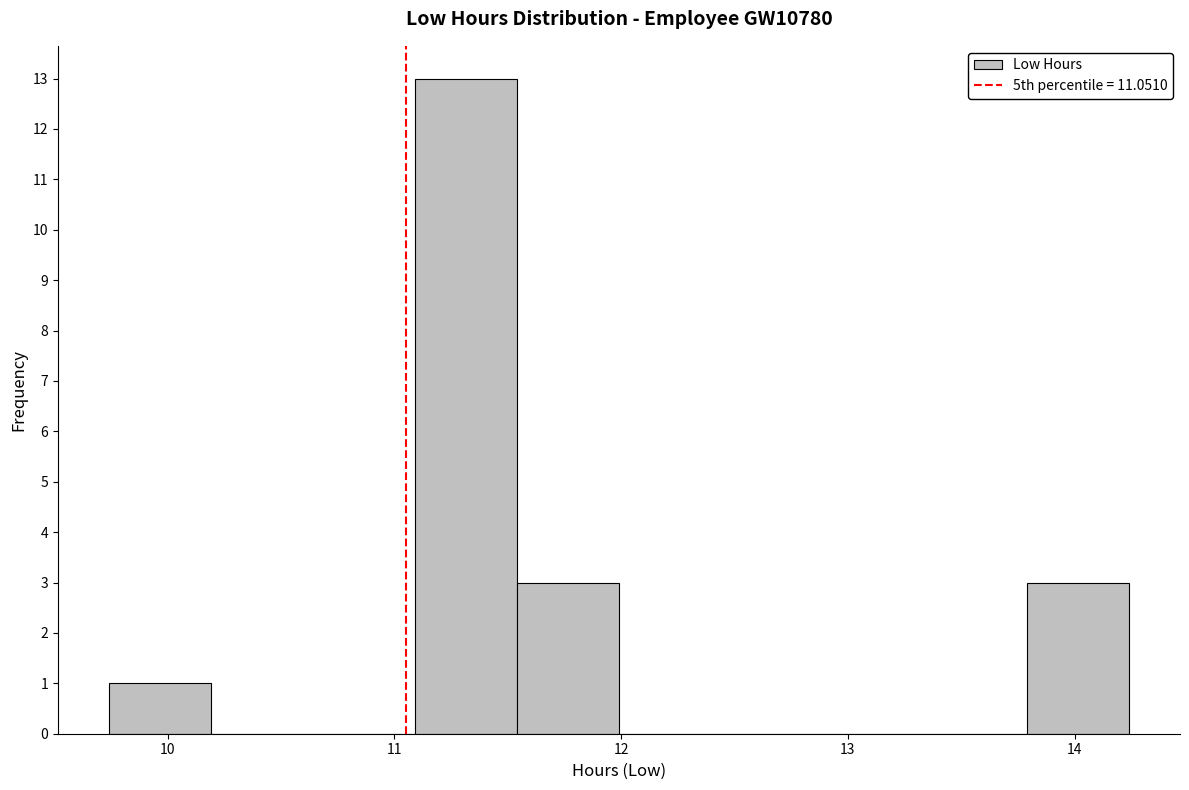

Reading left to right, list every bar in this chart as the range it spans on the x-axis followed by its height. Neither the bar edges nor the heights are printed on the chart, so give them approximately, as read against the axes.

9.74 to 10.19: 1
10.19 to 10.64: 0
10.64 to 11.09: 0
11.09 to 11.54: 13
11.54 to 11.99: 3
11.99 to 12.44: 0
12.44 to 12.89: 0
12.89 to 13.34: 0
13.34 to 13.79: 0
13.79 to 14.24: 3